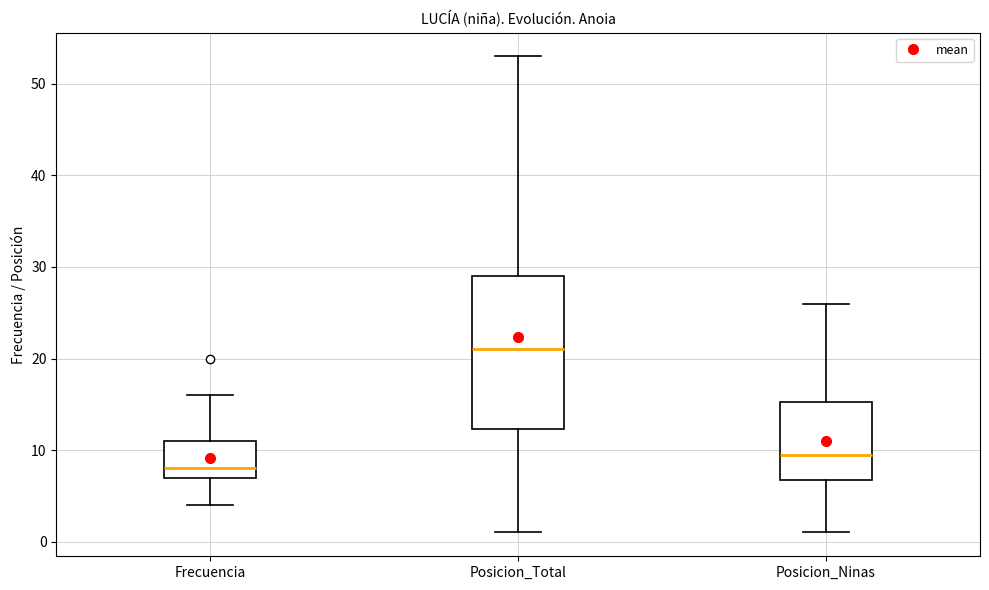

Reading left to right, read every box against the y-axis: the position of its median line, the range the box covers, and the ends of its whiskers. The values are not printed on the chart, so give them approximately, as read against the axis.

Frecuencia: median 8, box 7 to 11, whiskers 4 to 16
Posicion_Total: median 21, box 12 to 29, whiskers 1 to 53
Posicion_Ninas: median 10, box 7 to 15, whiskers 1 to 26